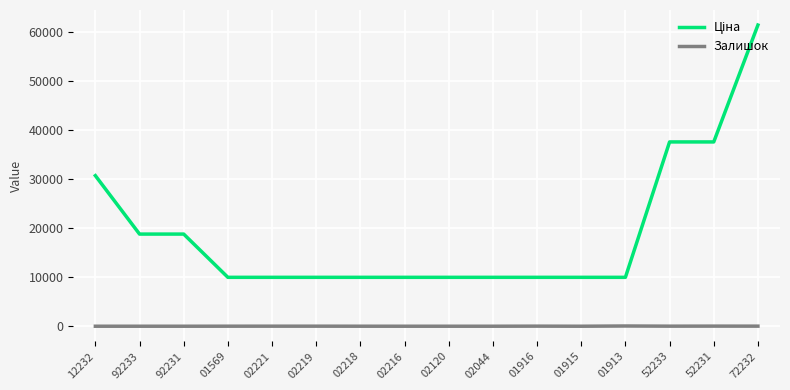

Read the Залишок value at 01916.

17.0